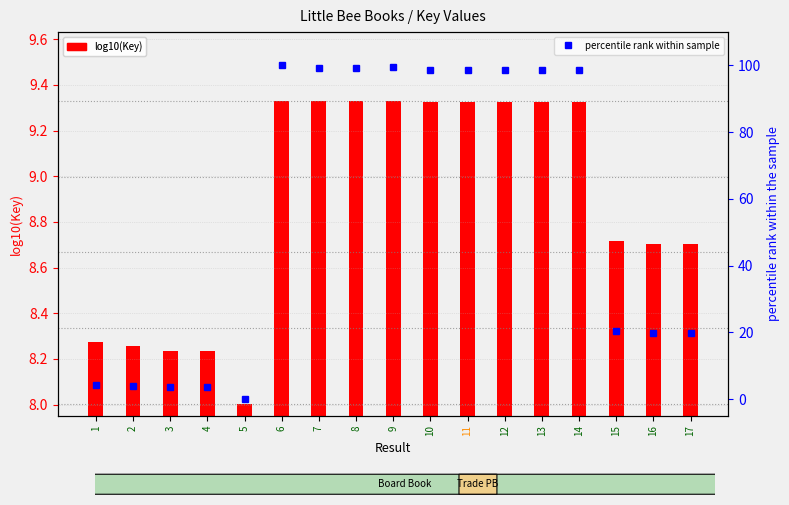

Is the value of percentile rank within sample at 8 greater than the value of log10(Key) at 17?

Yes